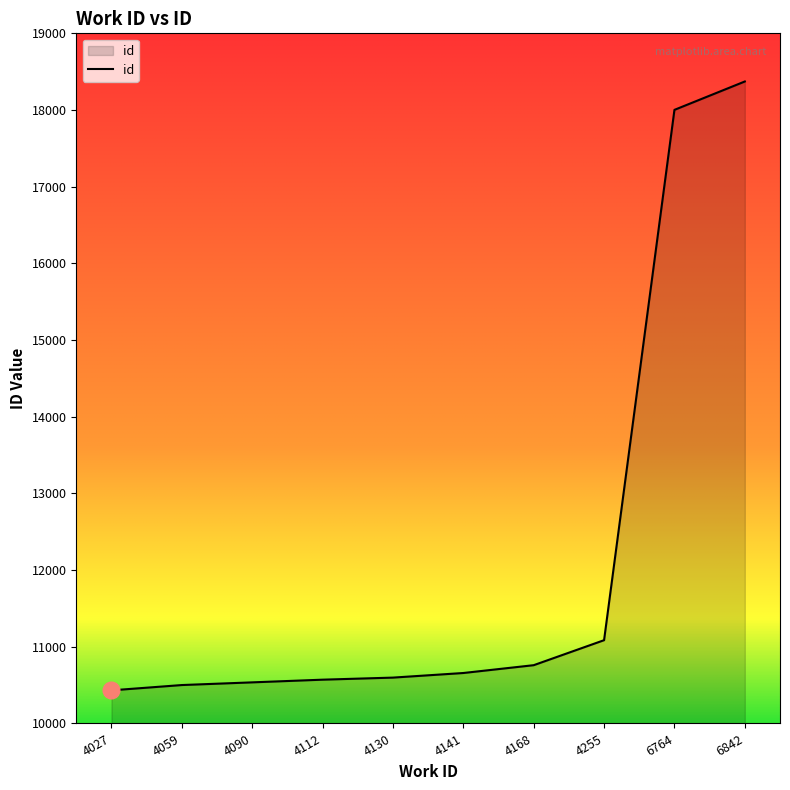

What is the change in value from 4090 to 4130?

+62